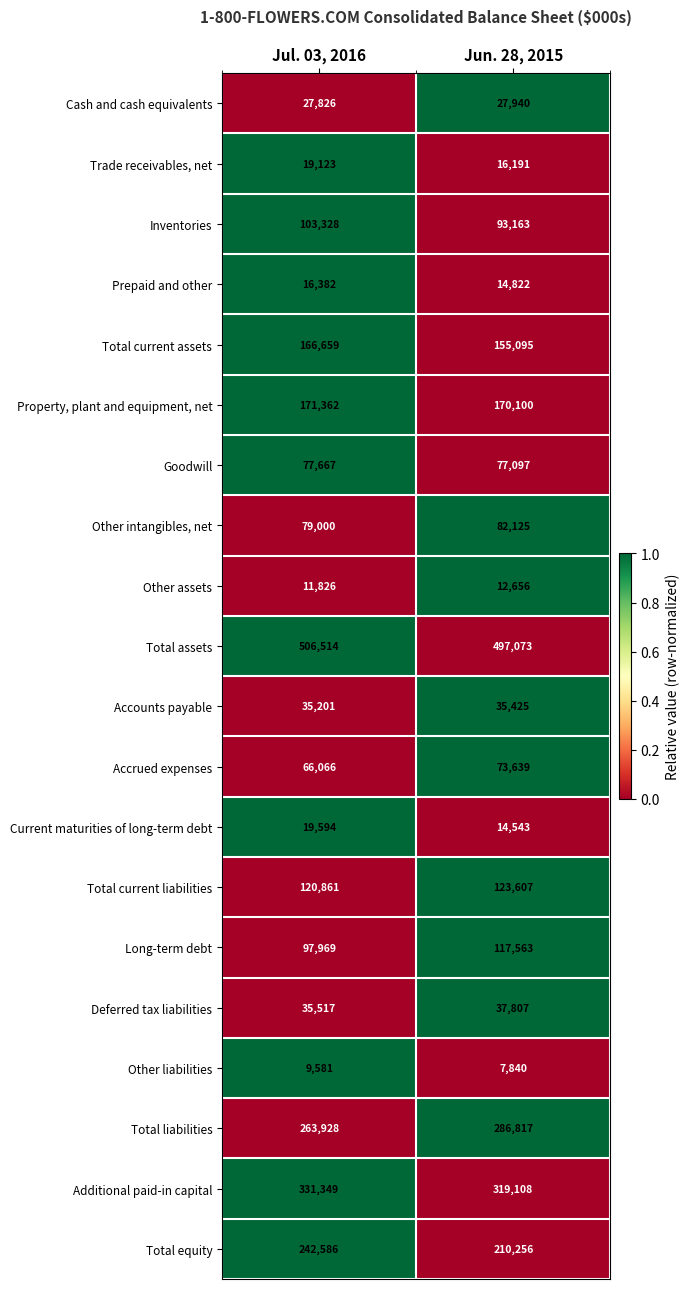

What is the sum of all Total current liabilities values?

244468